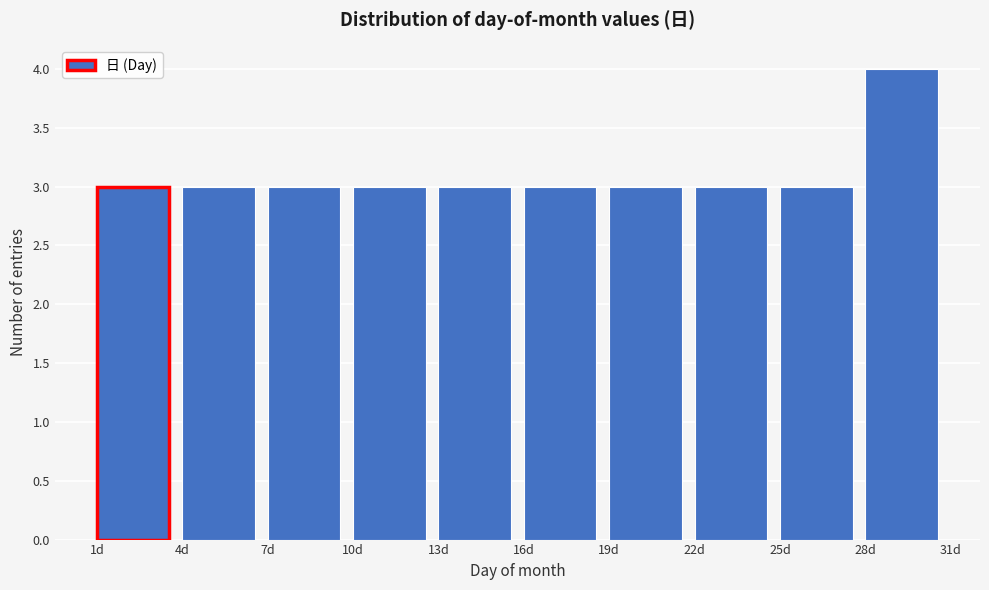

What is the height of the bar covering 16 to 19 on the x-axis? The values are not printed on the chart, so give them approximately, as read against the axis.

3